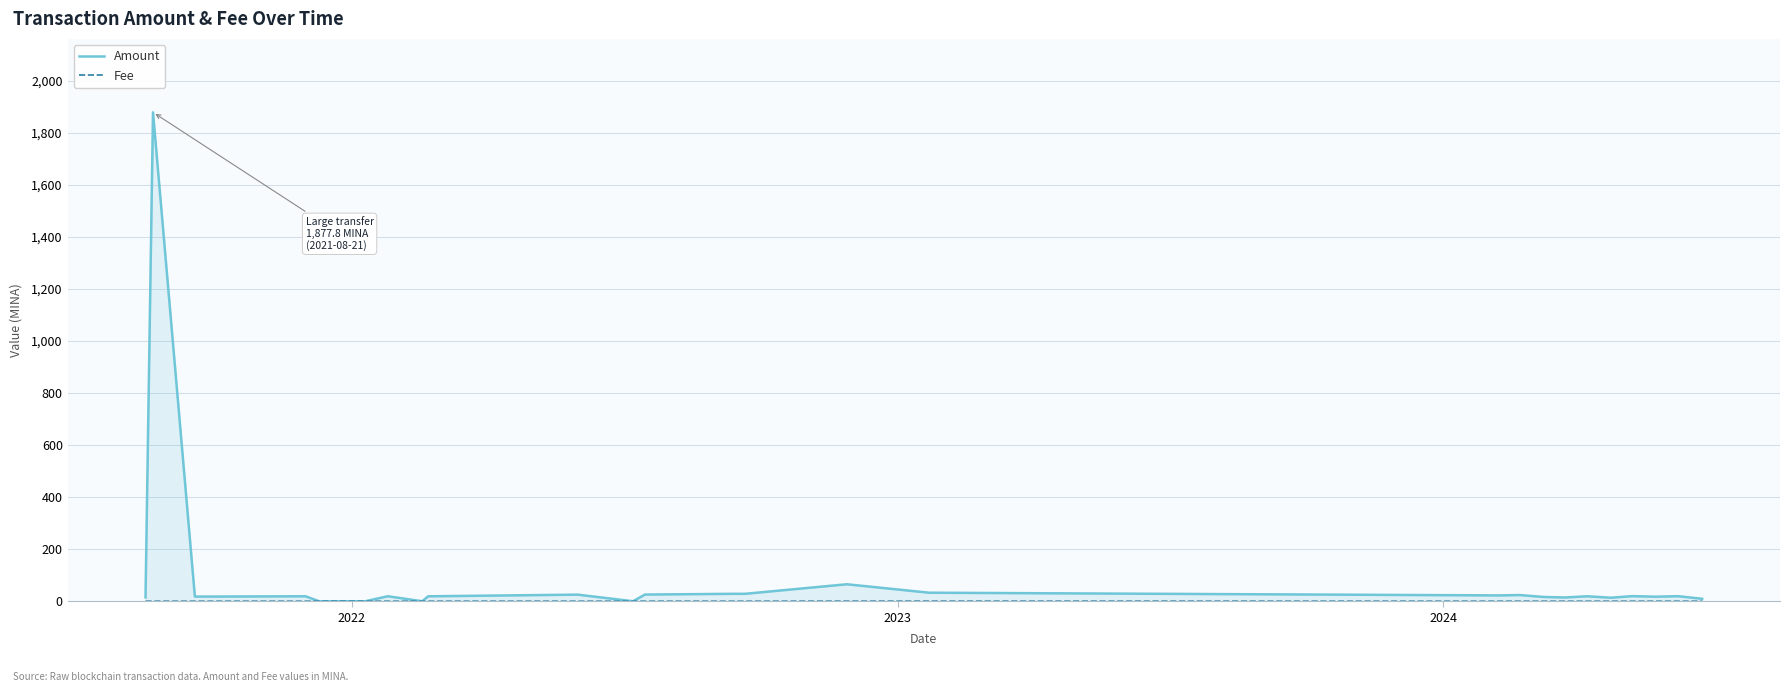

What is the greatest value displayed?

1877.8